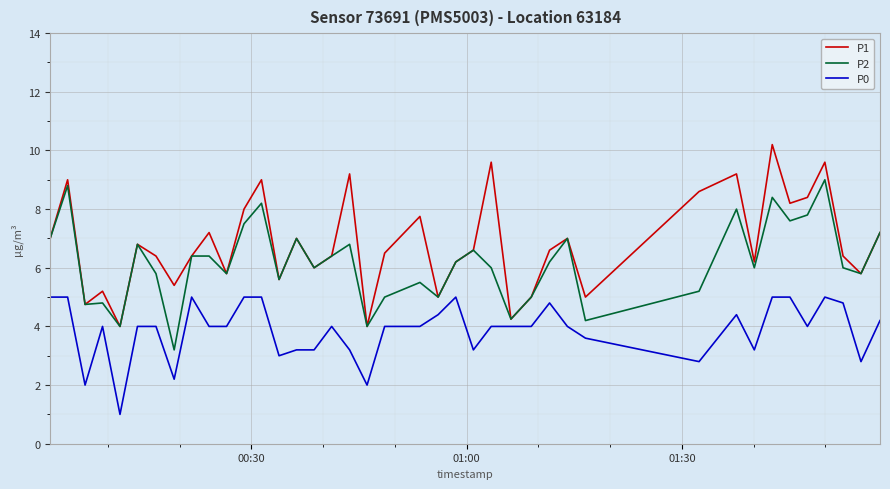

Which series has the largest total across all categories?

P1